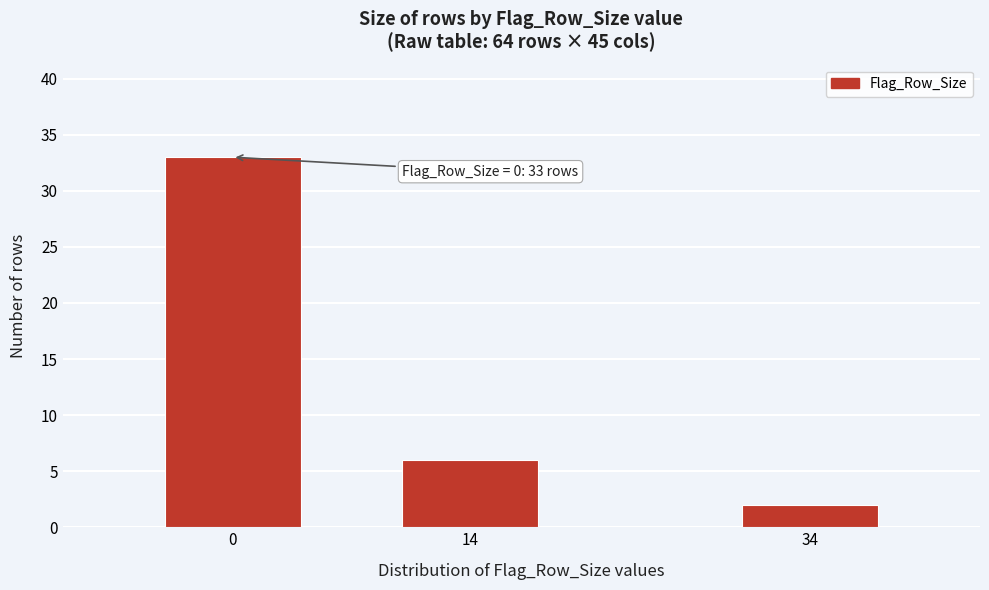

Reading left to right, what are all the values shown in this chart?

33	6	2